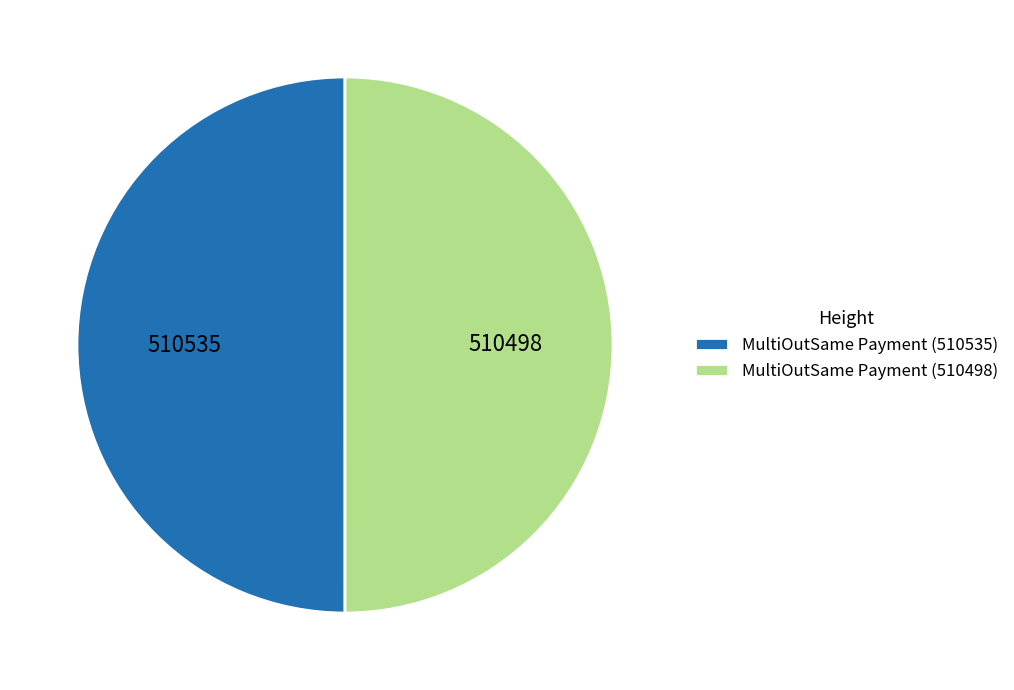

Count the number of slices in the pie.

2